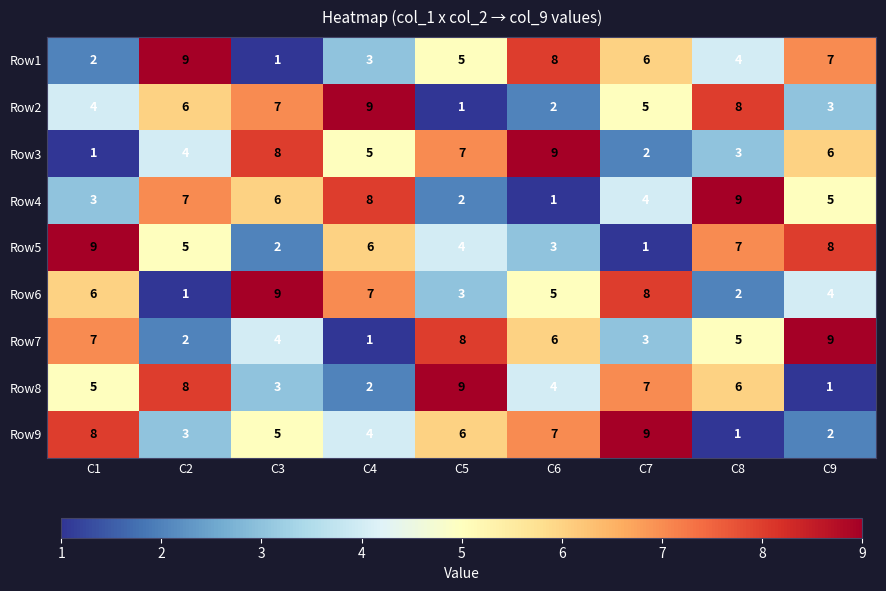

What is the smallest value displayed?

1